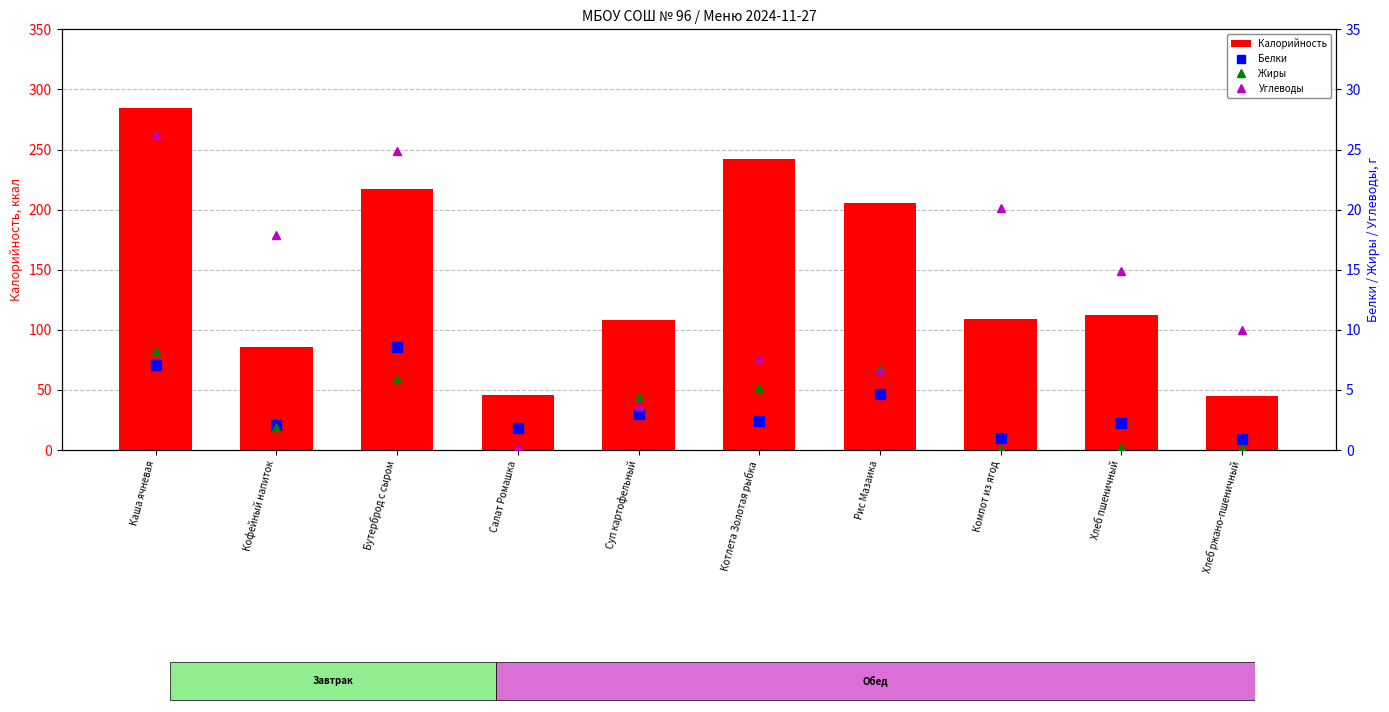

What is the spread (max minus min) of values at Хлеб ржано-пшеничный?

44.7